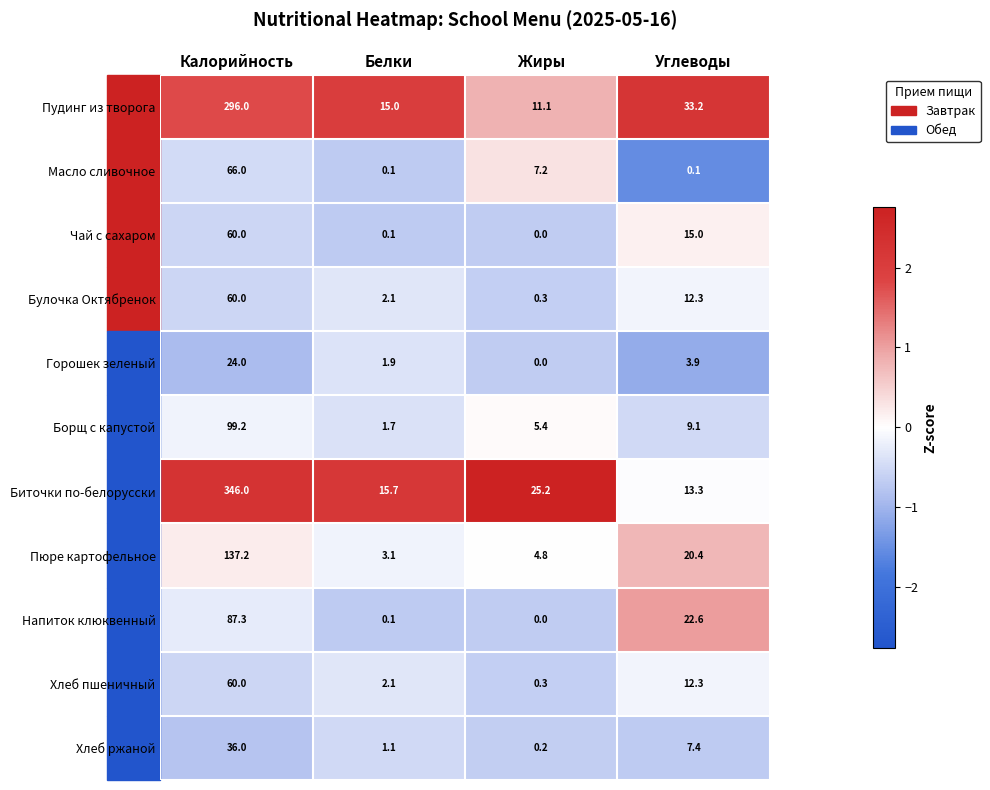

Which series has the largest total across all categories?

Биточки по-белорусски